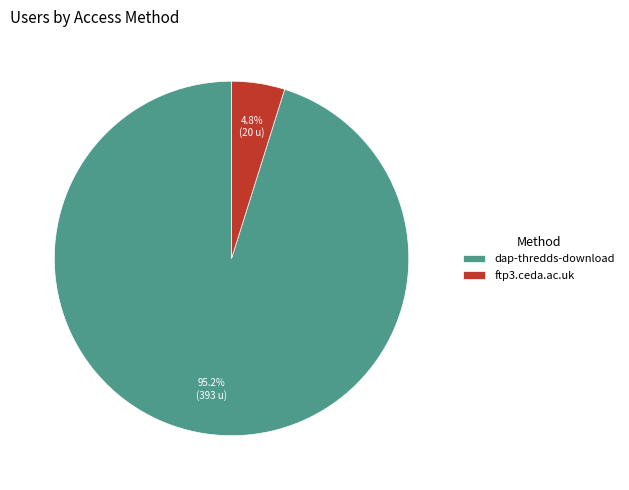

Which has a higher value, dap-thredds-download or ftp3.ceda.ac.uk?

dap-thredds-download